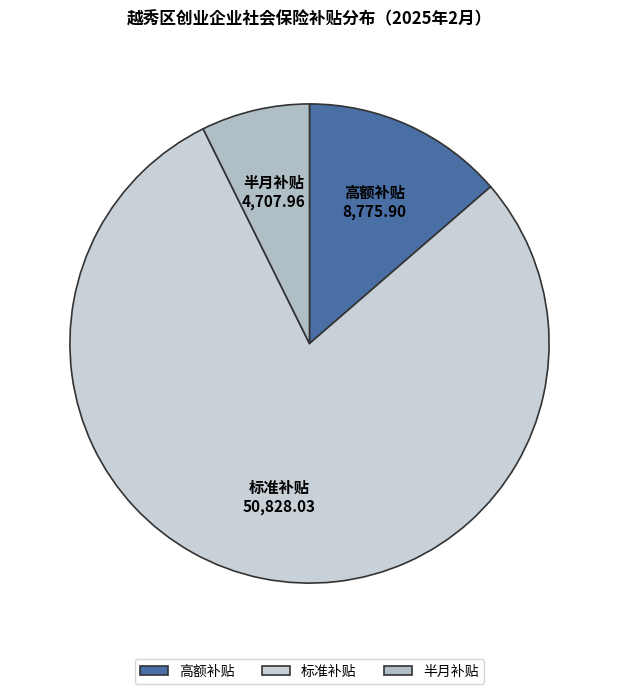

How many segments does this pie chart have?

3